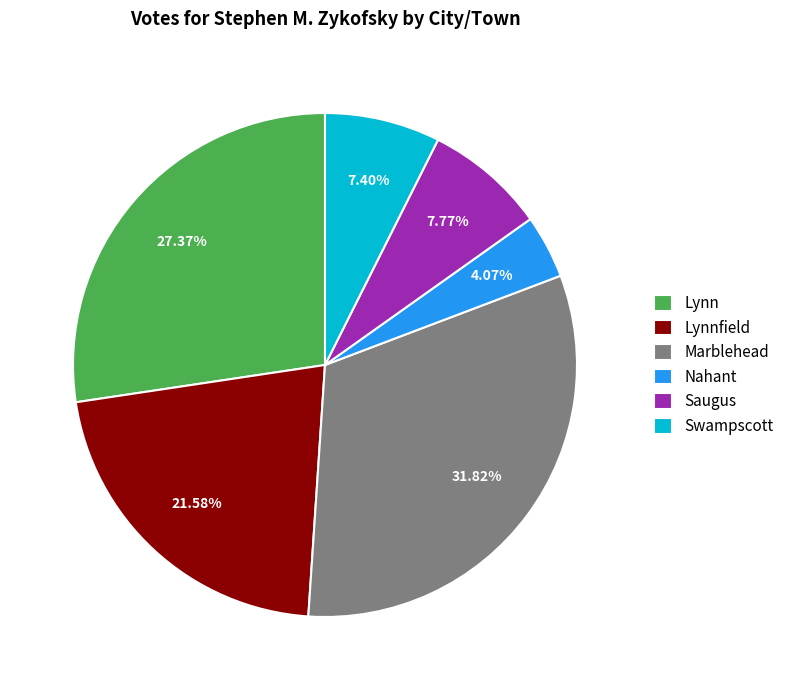

Count the number of slices in the pie.

6